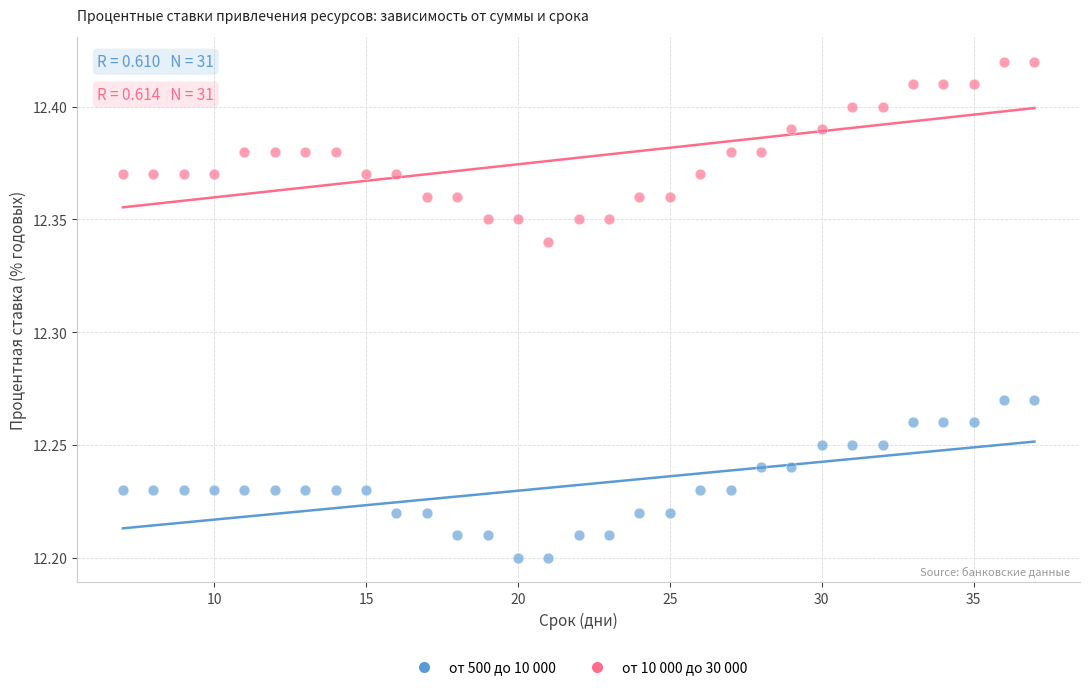

Across all data points, what is the range of X values (max minus min)?

30.0